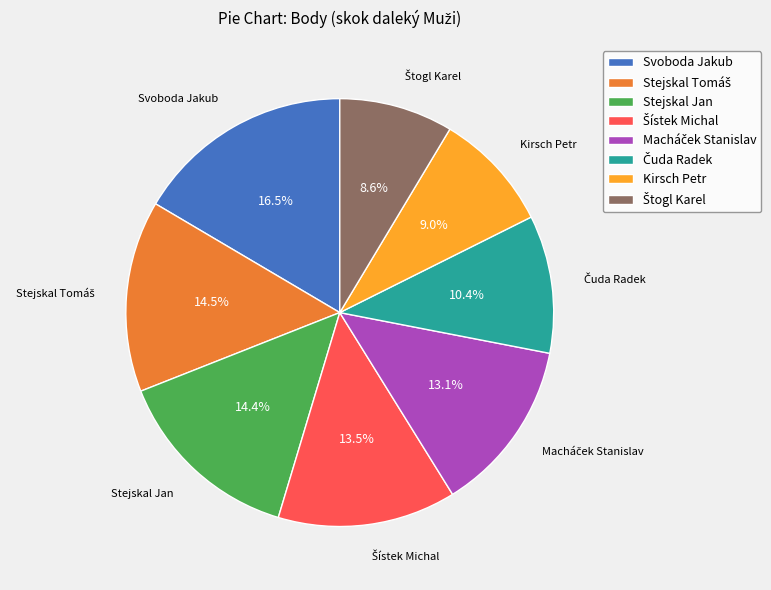

What is the largest slice in the pie chart?

Svoboda Jakub